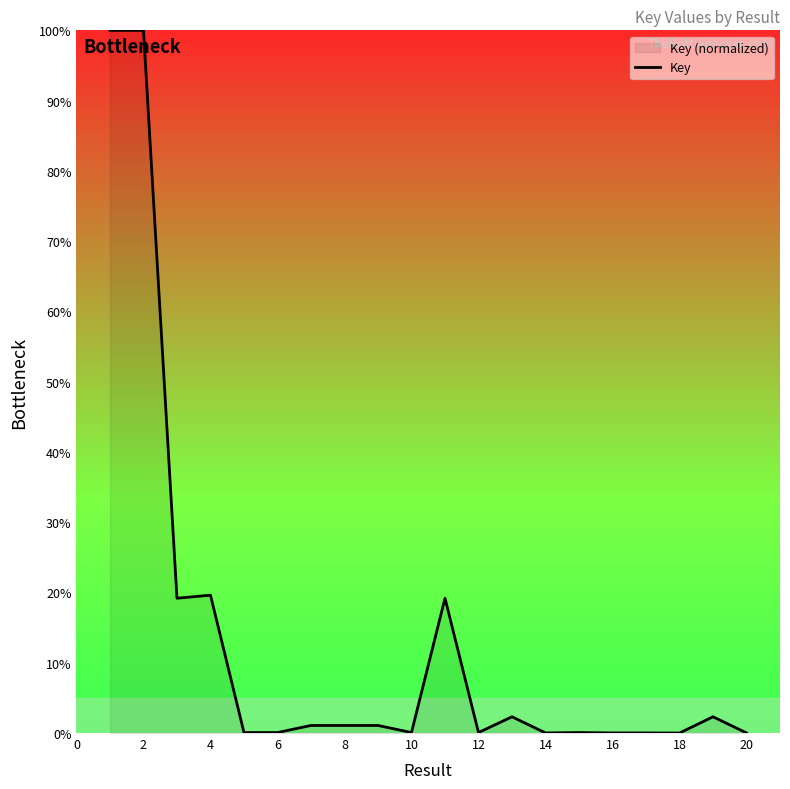

How many data points are above 1?

10